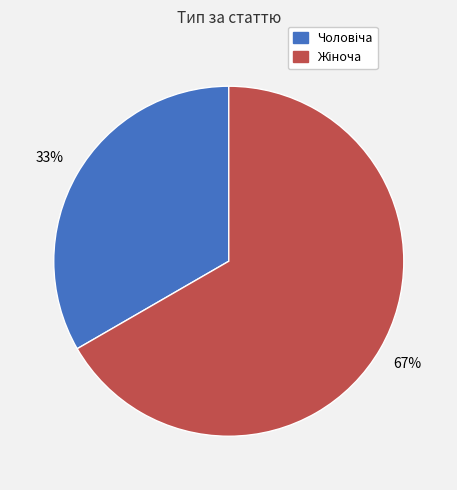

Does any single category account for the majority?

Yes